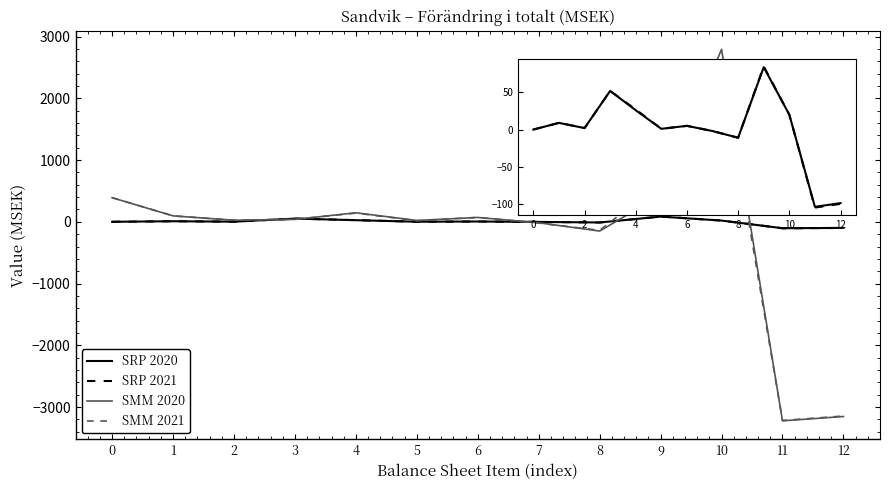

Which series has the largest range (max minus min)?

SMM 2020